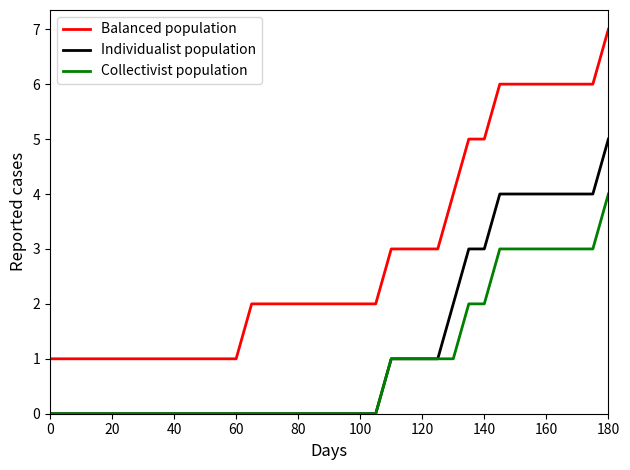

Rank the series by their average value, from lowest to highest.

Collectivist population, Individualist population, Balanced population